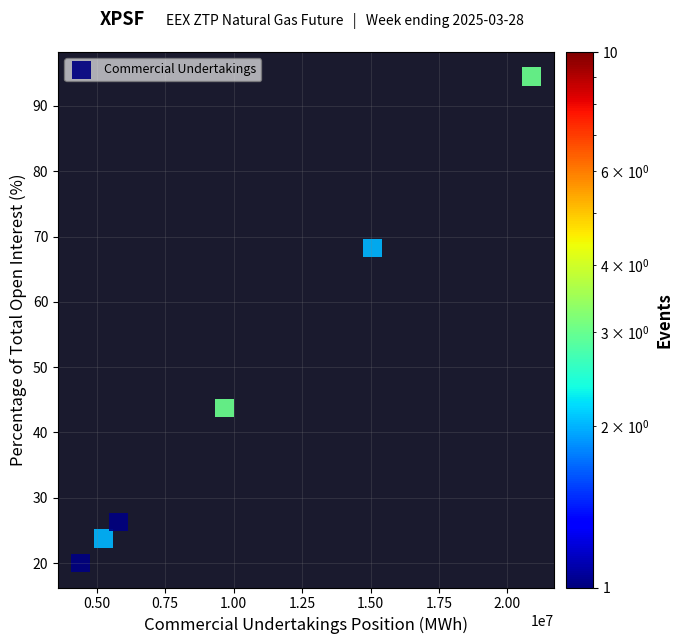

What is the average Y value?

46.1